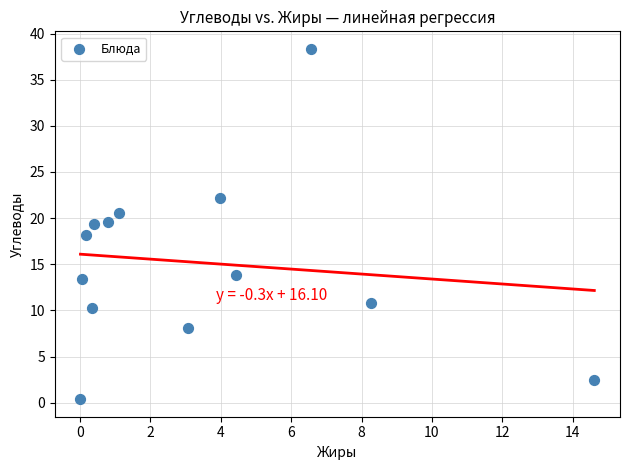

What is the range of X values (max minus min)?

14.6